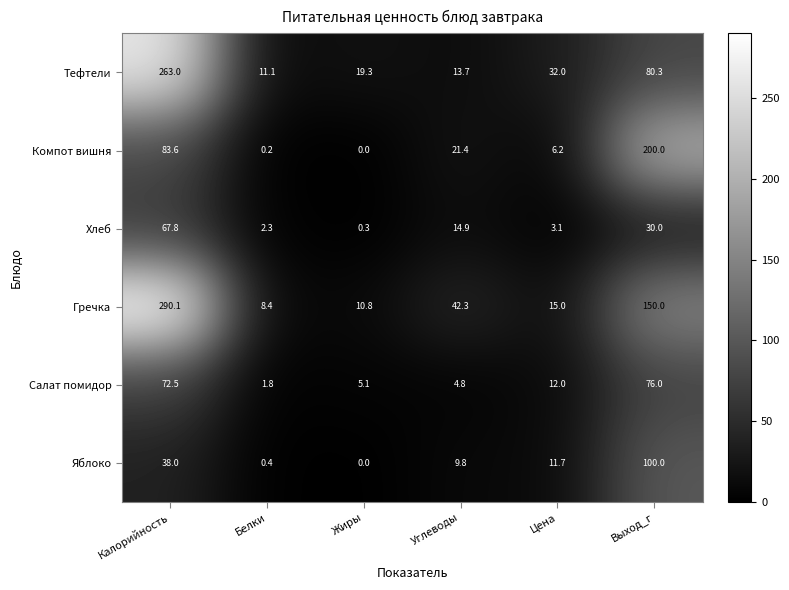

What is the difference between the maximum and minimum values in the Салат помидор series?

74.2